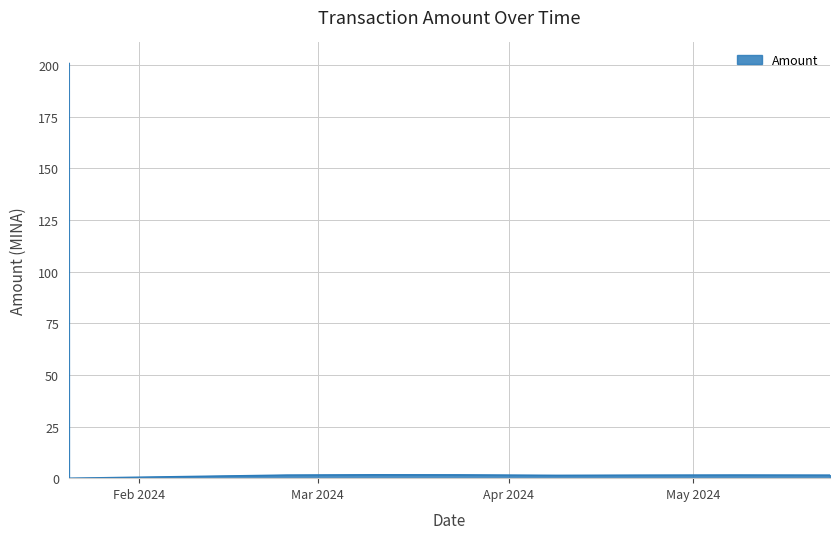

What is the difference between the maximum and minimum values?

201.0